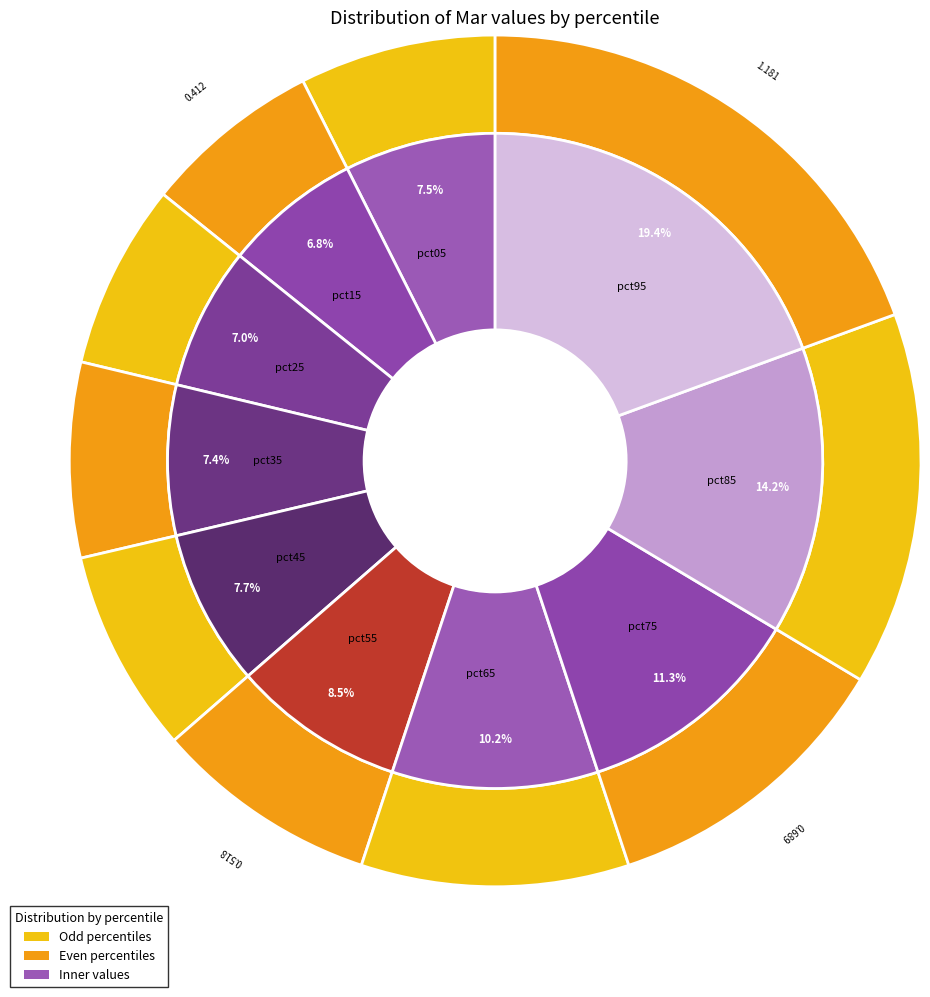

To the nearest percent, what percentage of the pie is pct65?

10%